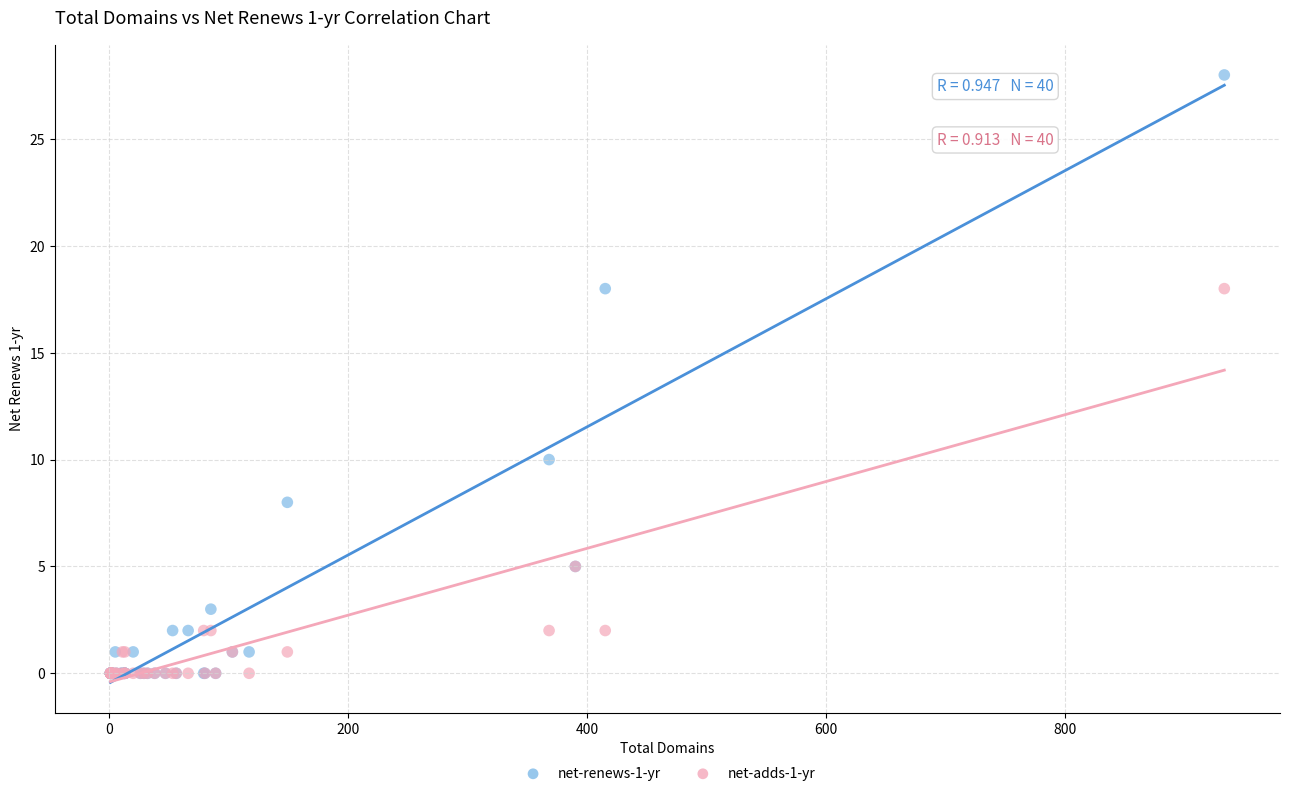

Which series has the widest spread of Y values?

net-renews-1-yr